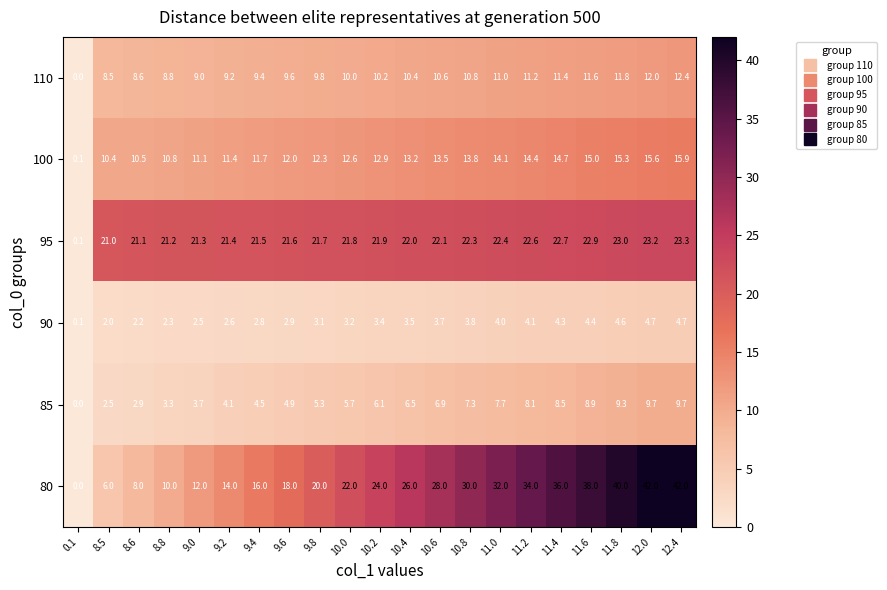

How many categories are shown in the chart?

21